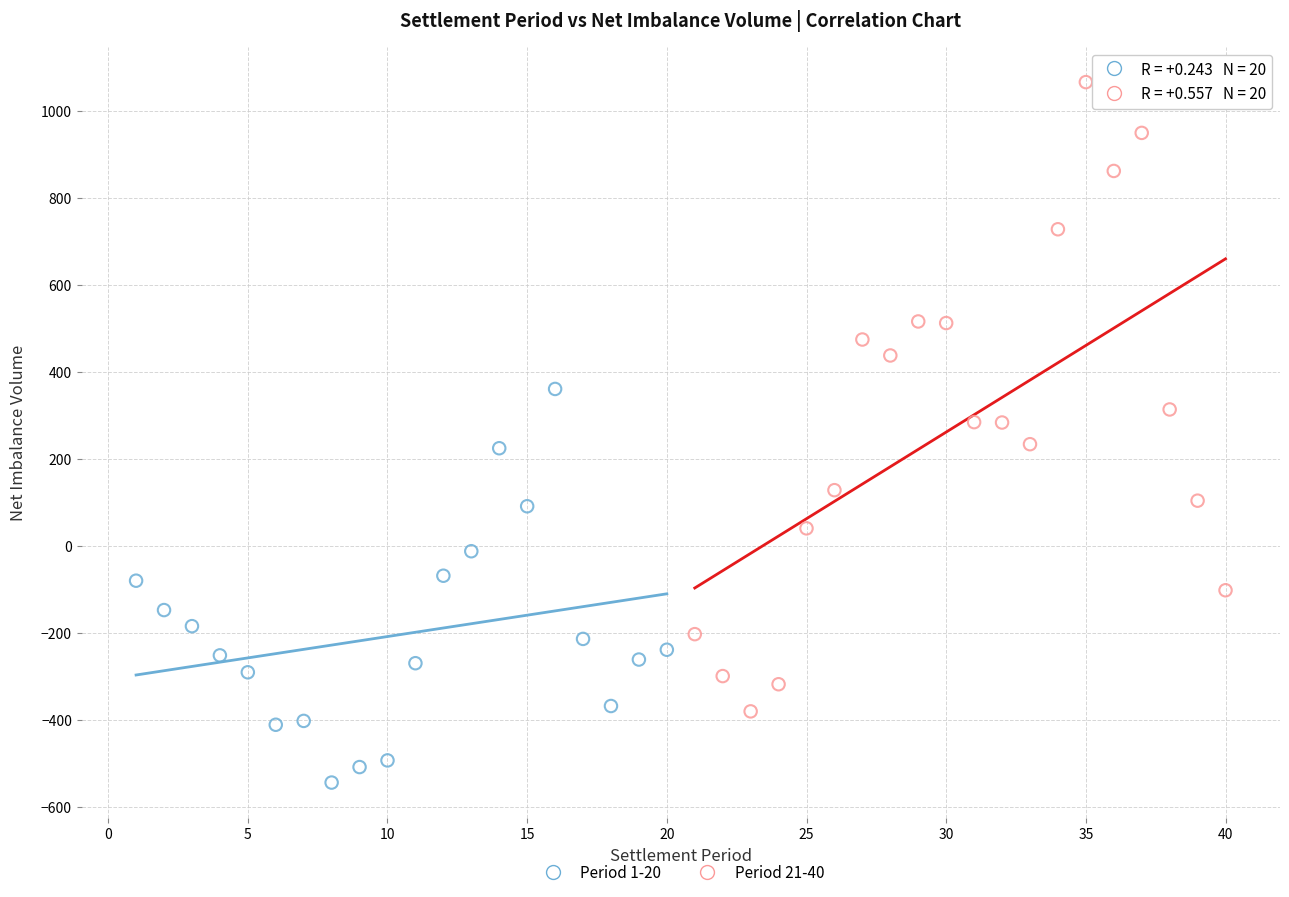

What are all the series names shown in the legend?

Period 1-20, Period 21-40